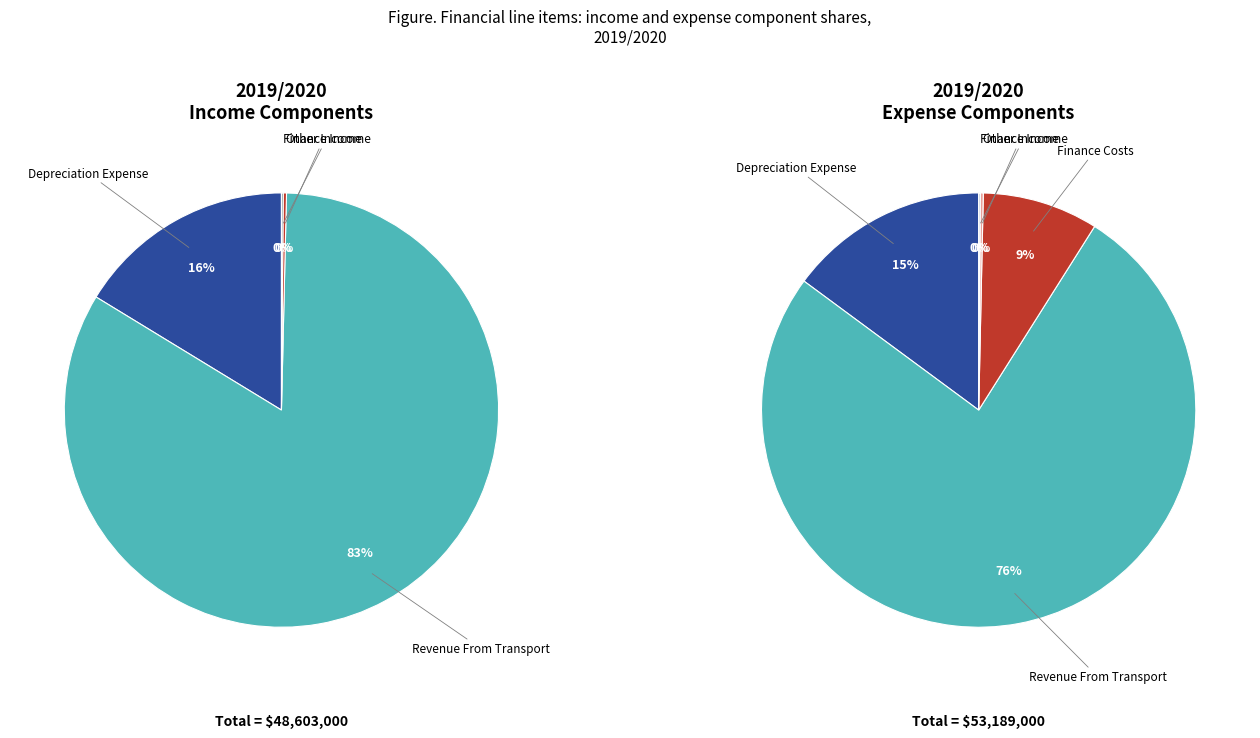

What percentage is NOT represented by Depreciation Expense?

83.7%